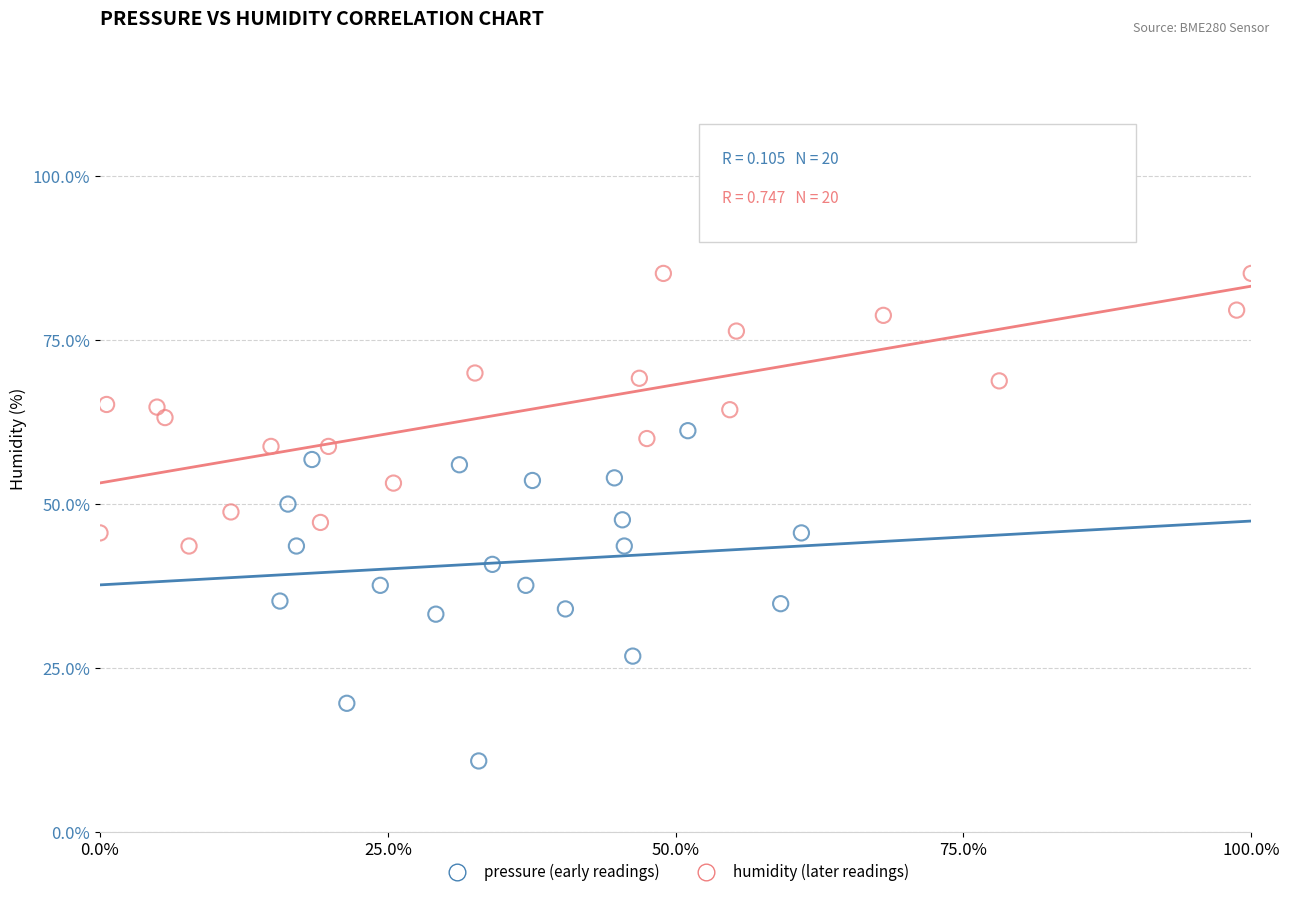

Which series reaches the maximum Y coordinate?

humidity (later readings)